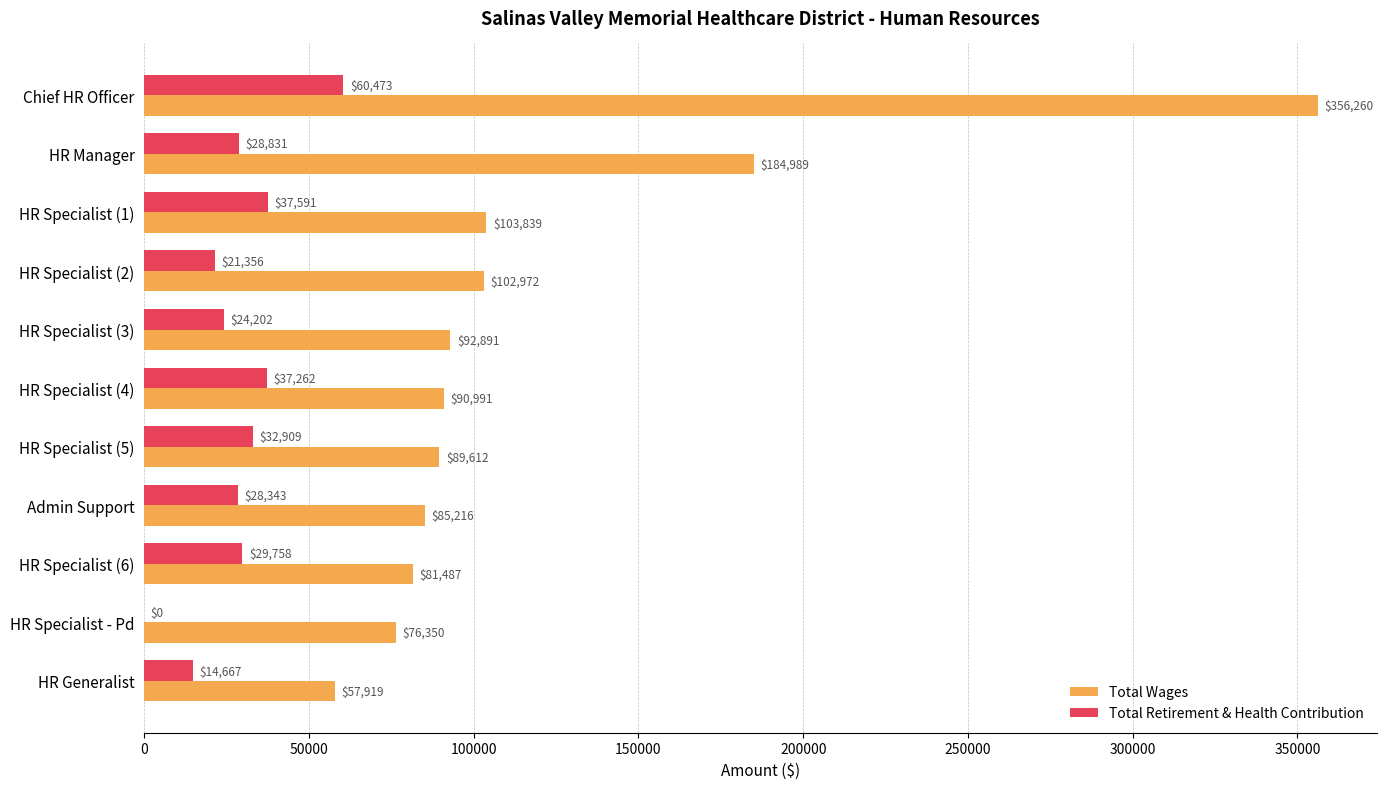

At which label is Total Retirement & Health Contribution closest to 30236?

HR Specialist (6)